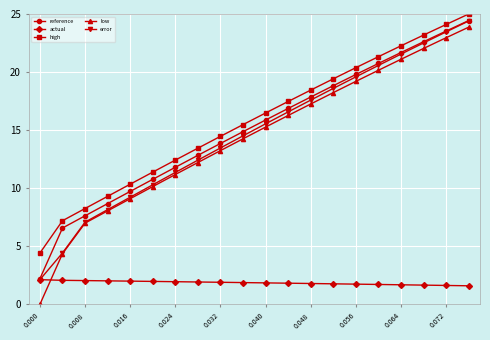

True or false: low has more than 0 interior local peaks.

False